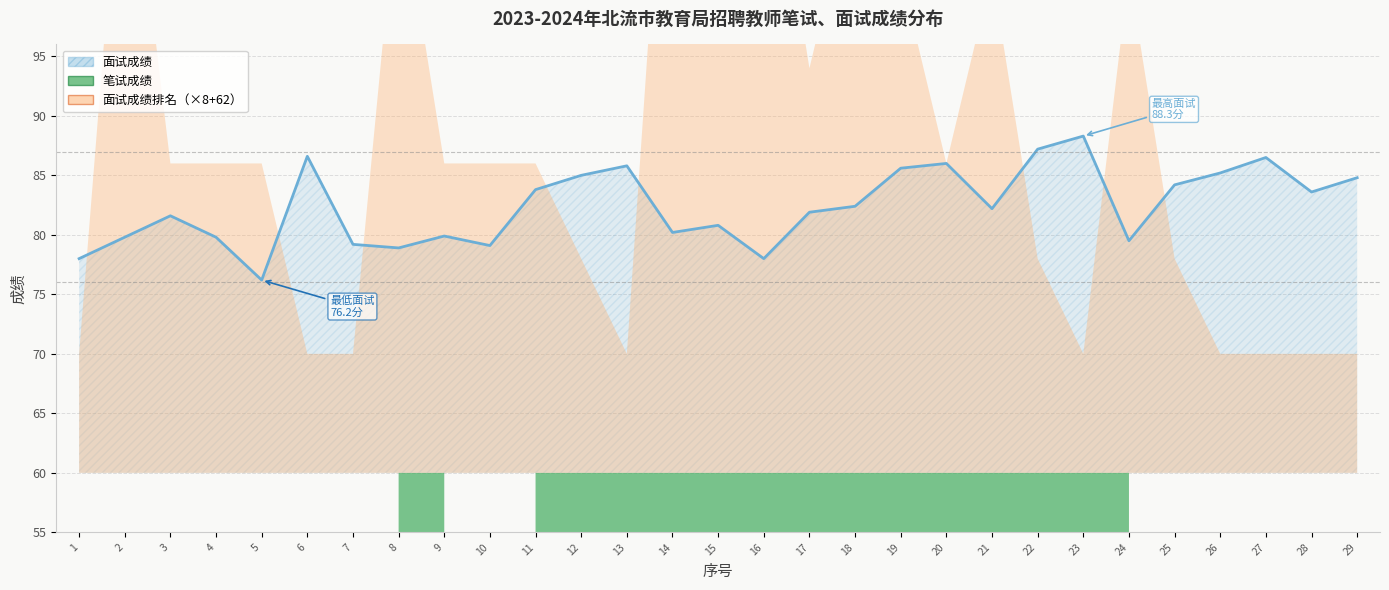

Where does the 面试成绩排名 series first go above 3?

2